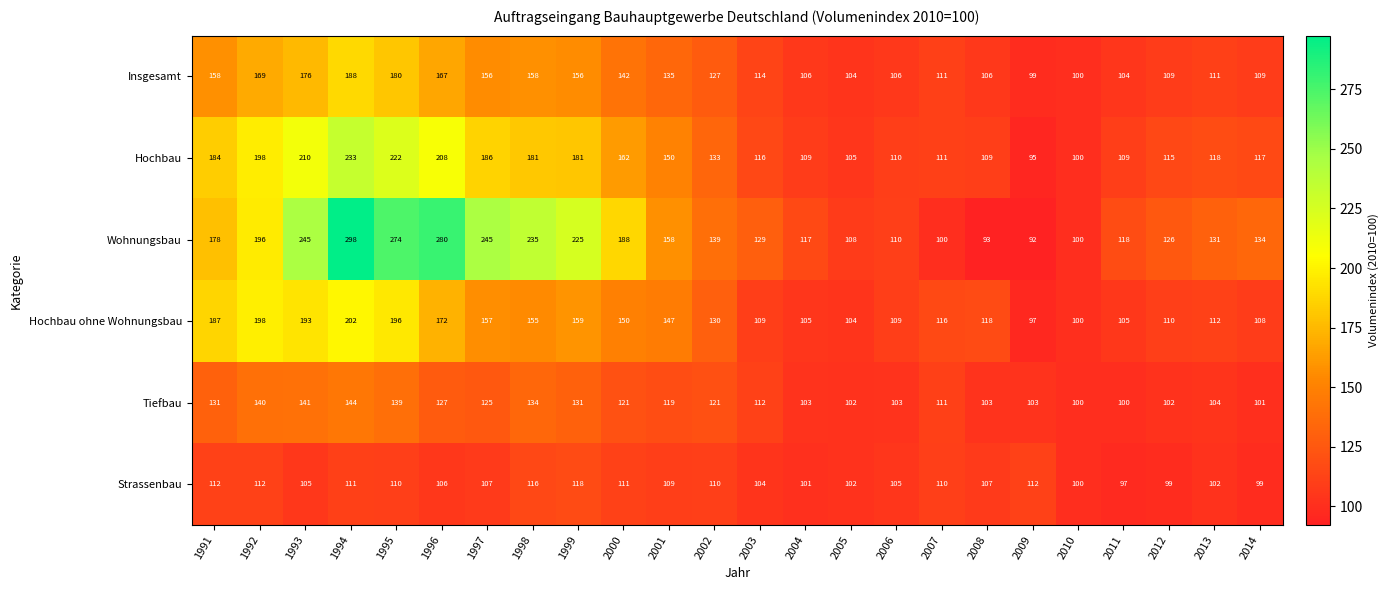

At 2009, list the series in order from largest to smallest.

Strassenbau, Tiefbau, Insgesamt, Hochbau ohne Wohnungsbau, Hochbau, Wohnungsbau